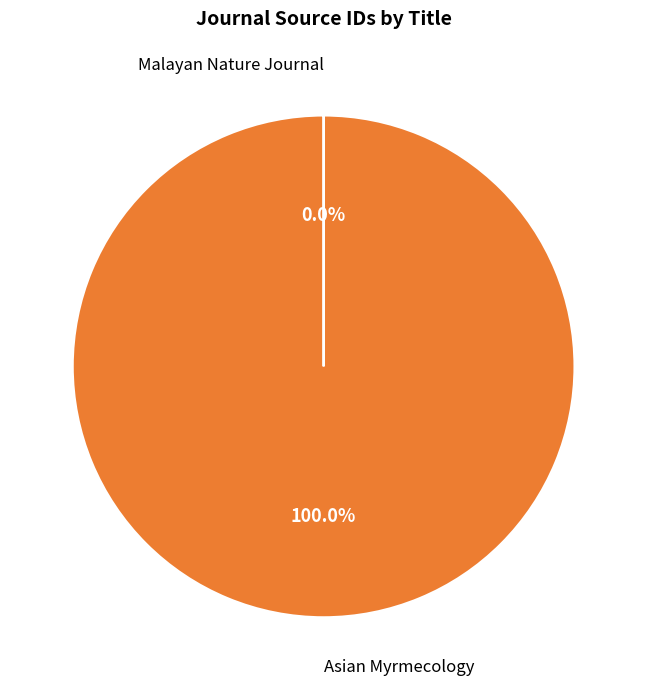

Is there a majority slice in this chart?

Yes